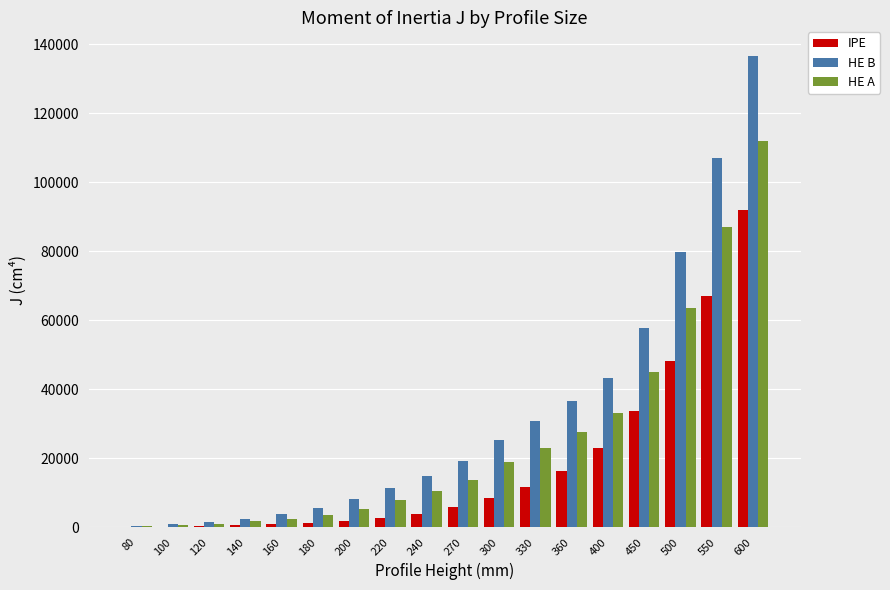

Which series changed the most between 330 and 360?

HE B